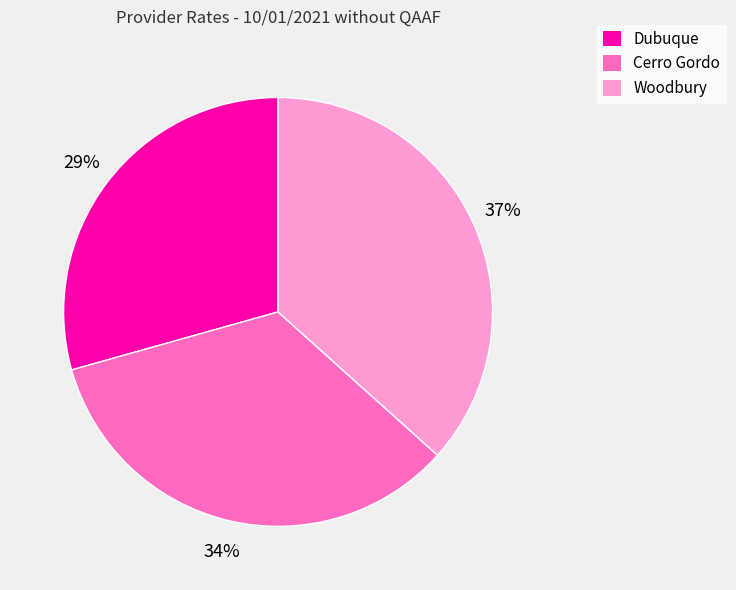

What is the largest slice in the pie chart?

Woodbury